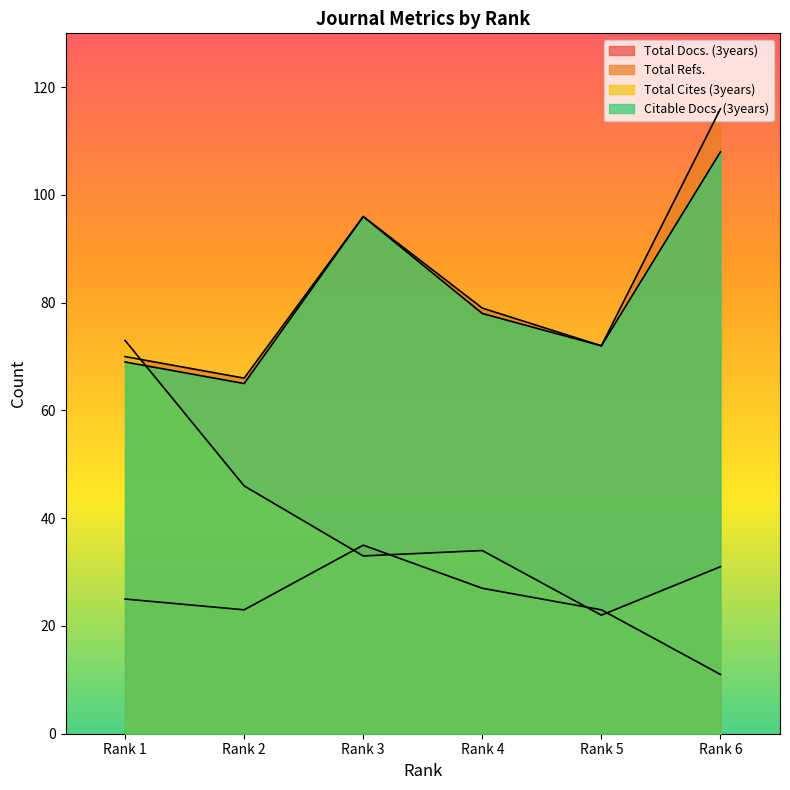

At how many categories does at least one series exceed 34?

6